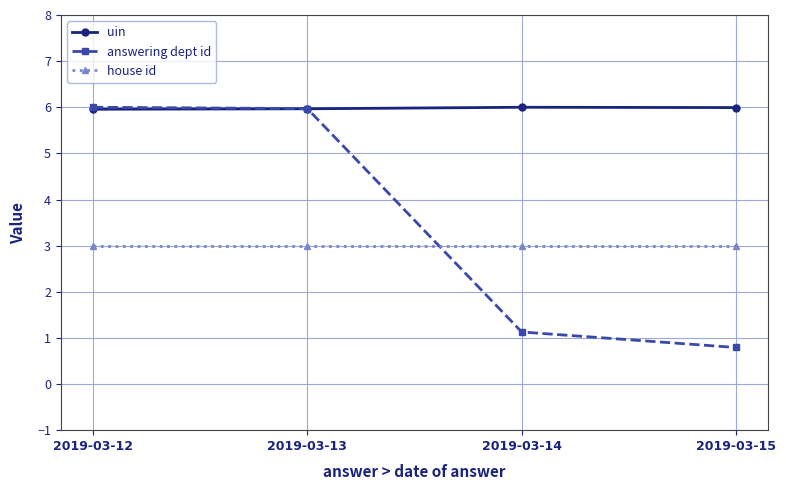

How many lines are shown in the chart?

3